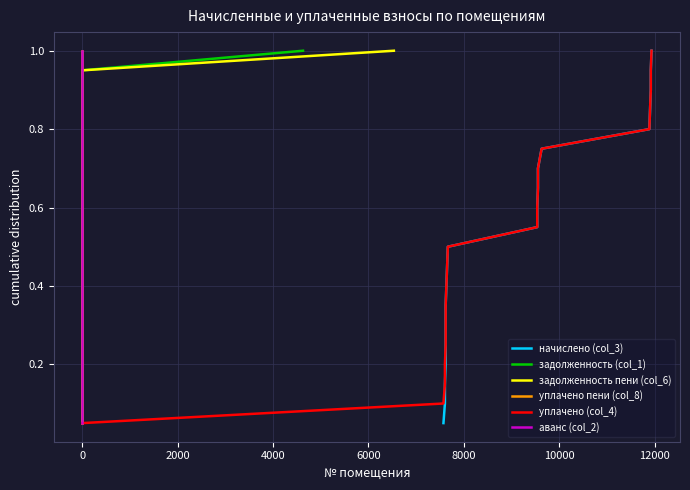

What are all the series names shown in the legend?

начислено (col_3), задолженность (col_1), задолженность пени (col_6), уплачено пени (col_8), уплачено (col_4), аванс (col_2)